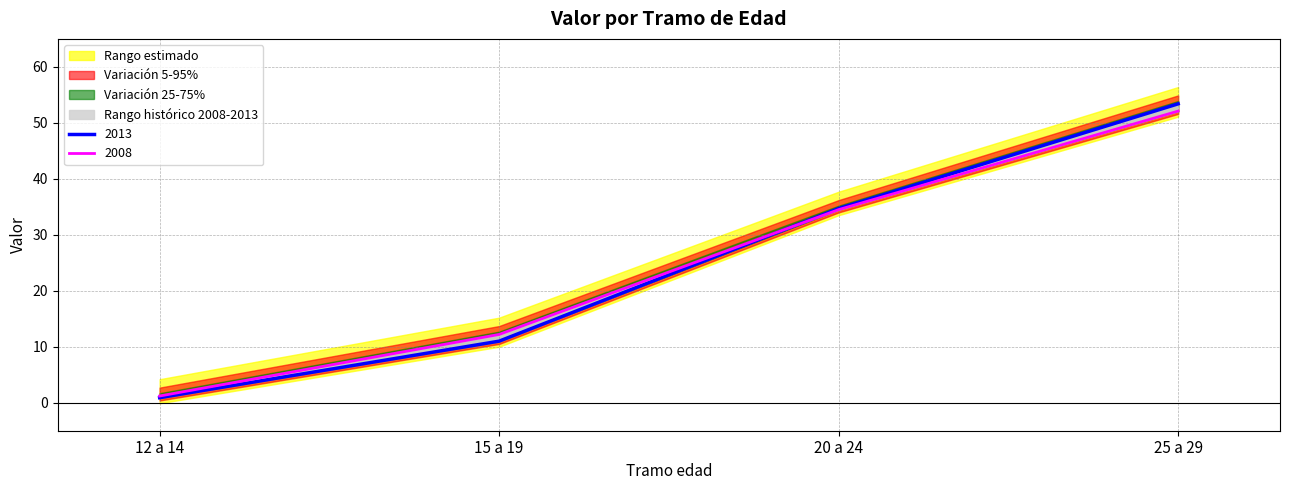

Is it true that 2008 equals 17.6 at 15 a 19?

False